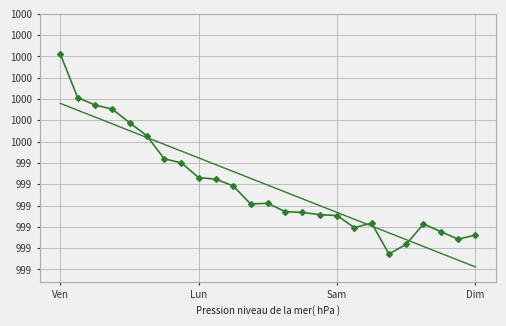

Does the chart have visible grid lines?

Yes